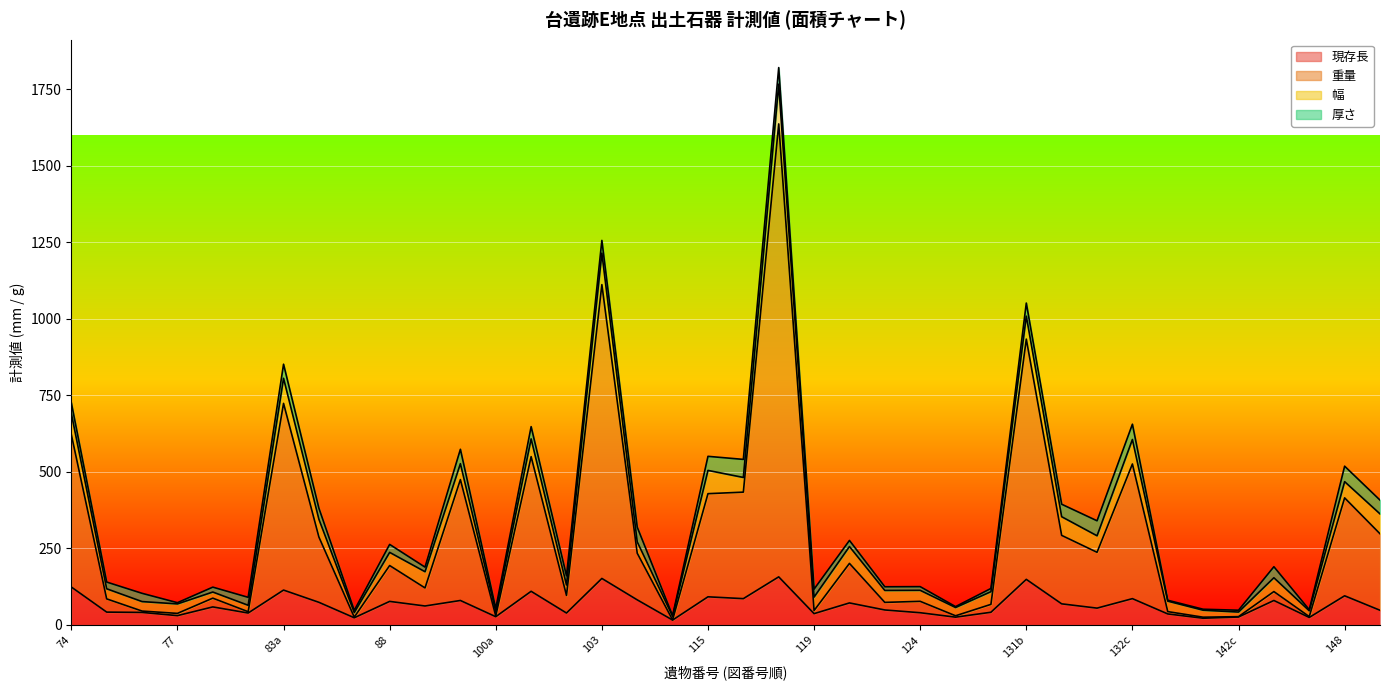

How many values in the 重量 series exceed 121?

18